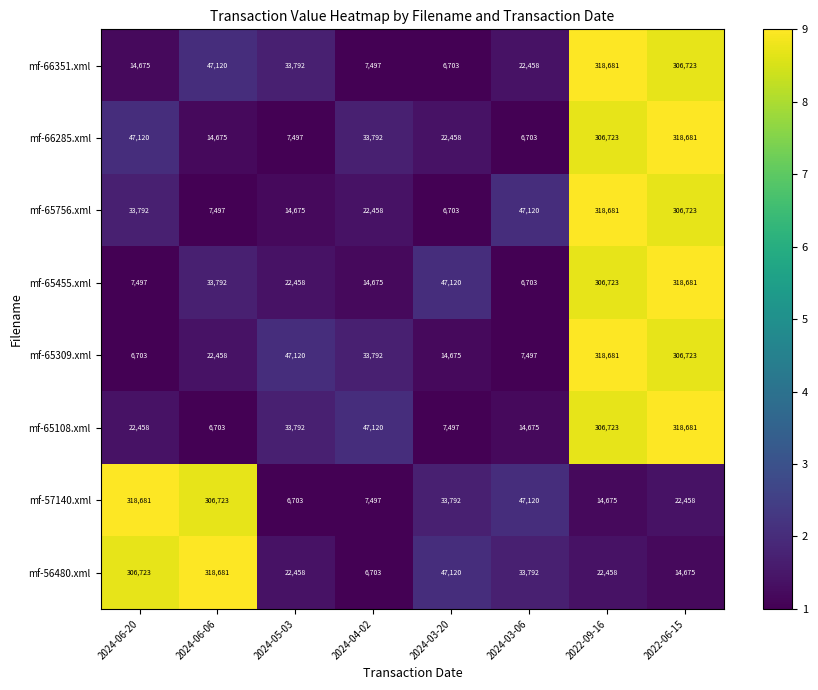

What is the total value across all series at 2022-06-15?

1913345